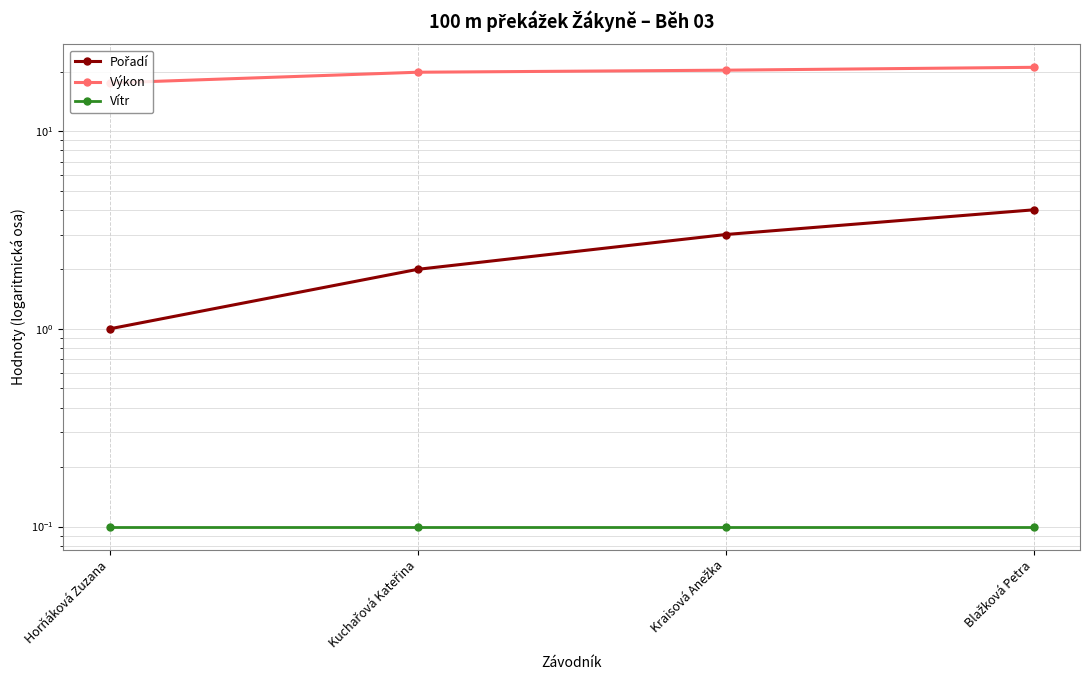

List the labels in order of Pořadí value, largest first.

Blažková Petra, Kraisová Anežka, Kuchařová Kateřina, Horňáková Zuzana